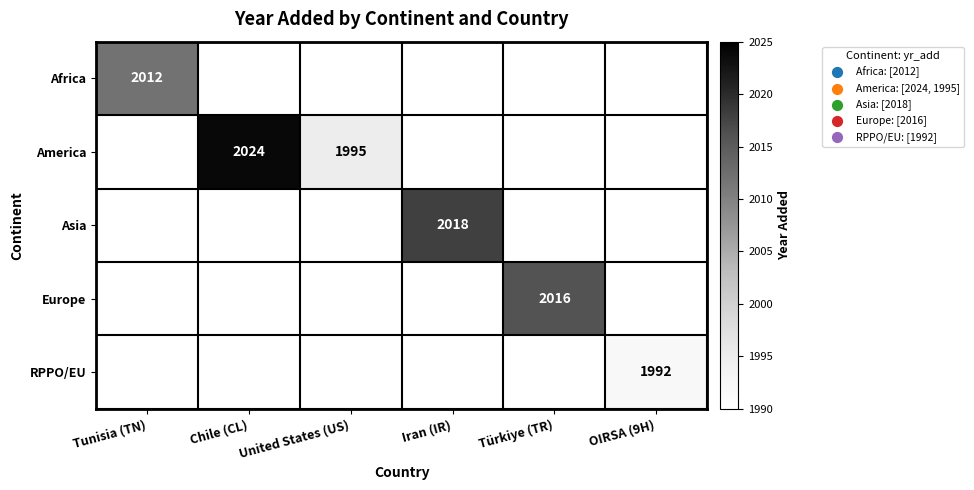

How many positive values does the Asia series have?

1